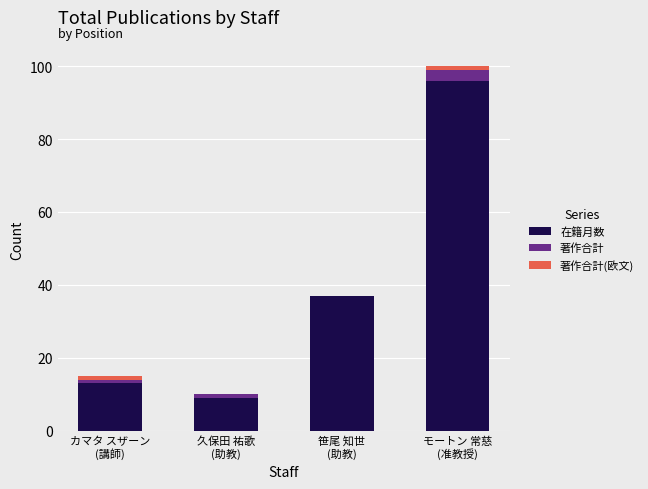

At which category is the sum across all series the highest?

モートン 常慈
(准教授)